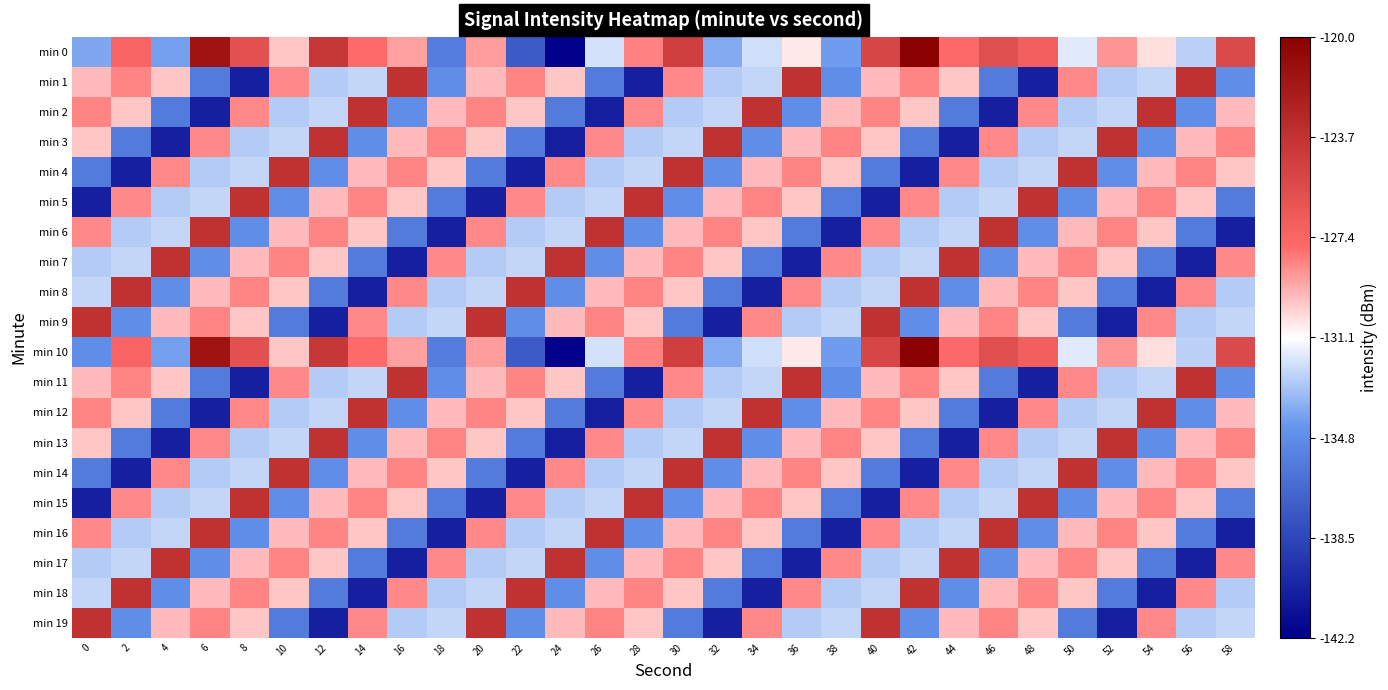

Which series has the widest spread of values?

min 0